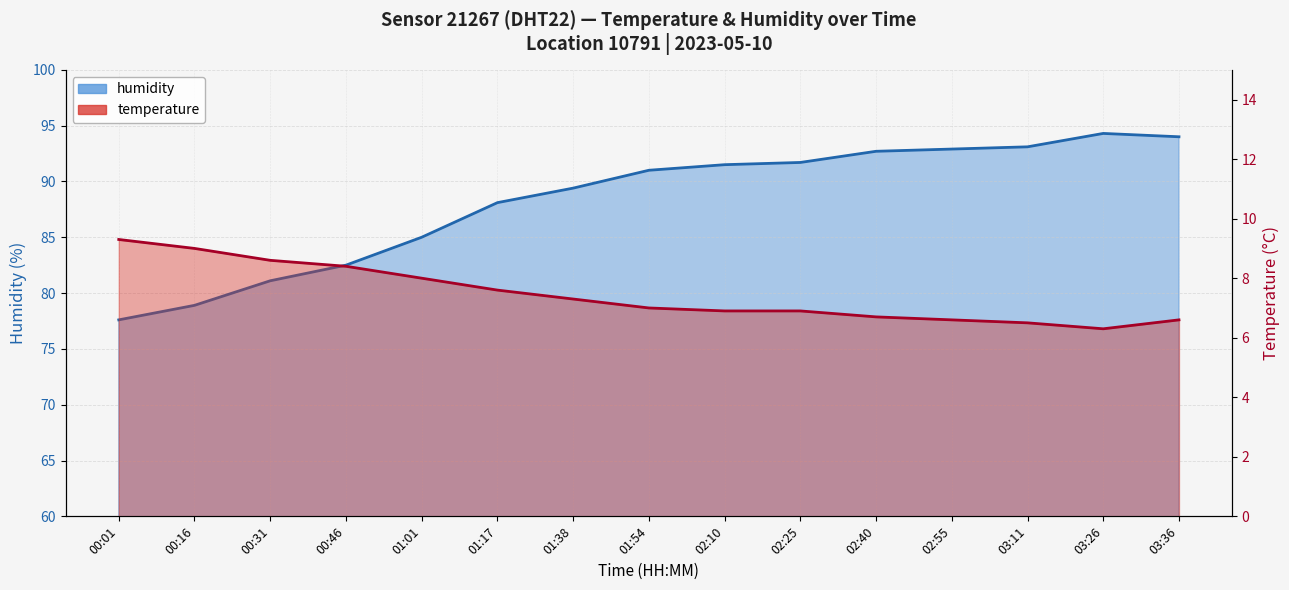

The humidity series shows 91.0 at 01:54. True or false?

True